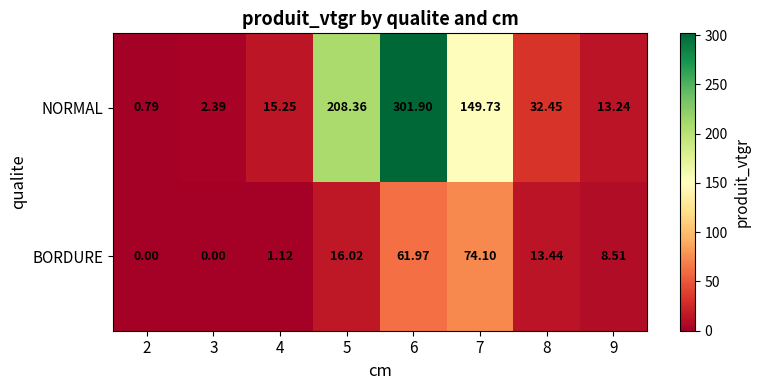

Which series changed the most between 5 and 6?

NORMAL